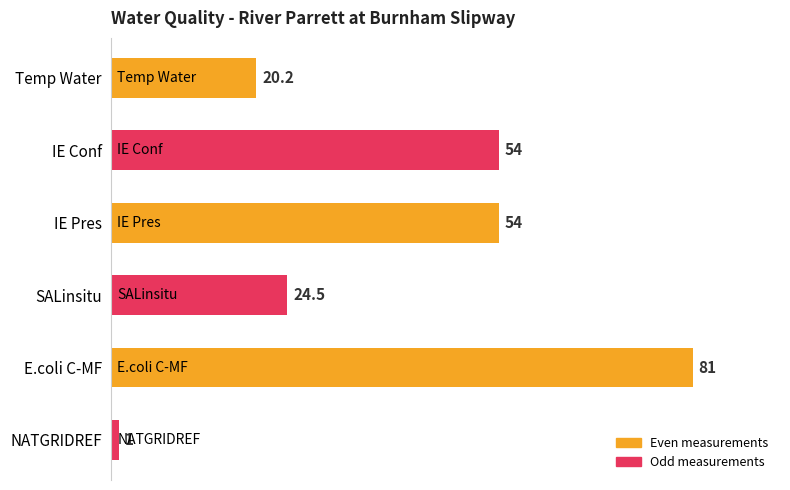

Rank the categories by value from lowest to highest.

NATGRIDREF, Temp Water, SALinsitu, IE Conf, IE Pres, E.coli C-MF